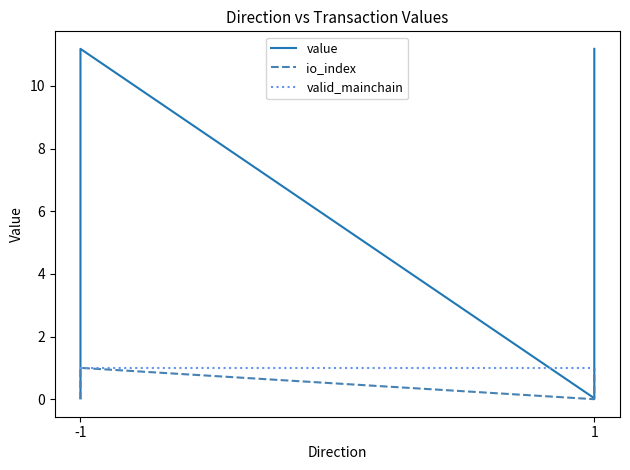

What are all the series names shown in the legend?

value, io_index, valid_mainchain